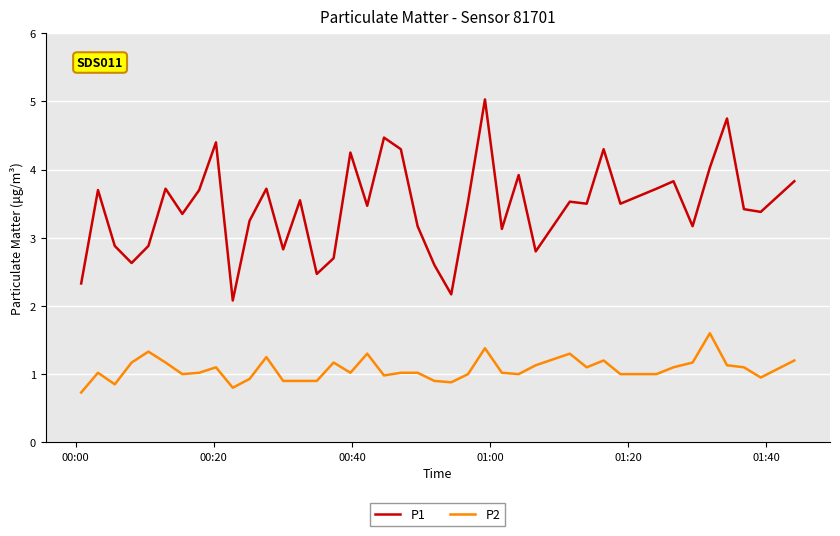

Which series has the largest range (max minus min)?

P1